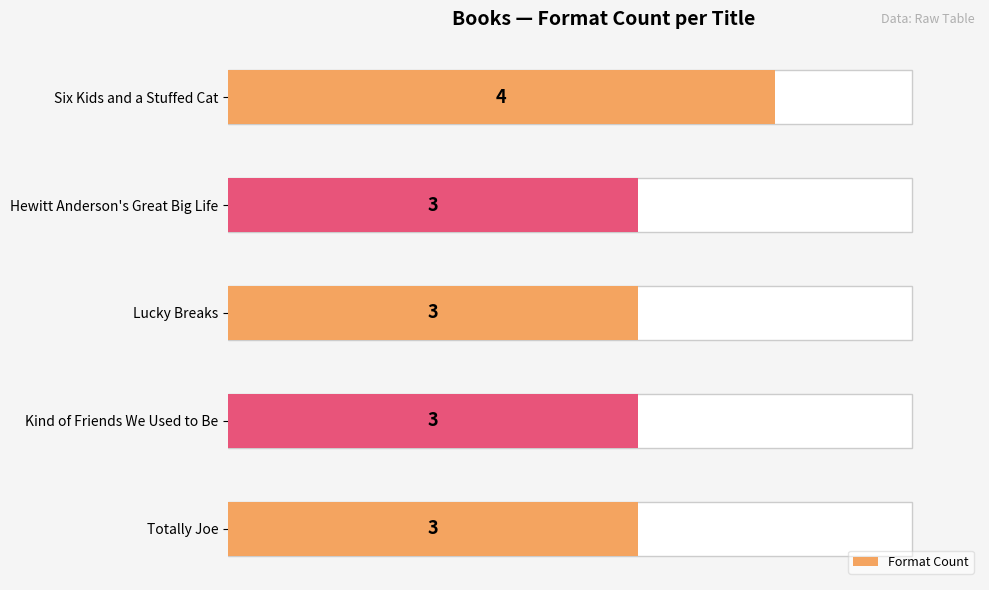

Is it true that the value at Lucky Breaks is 3?

True